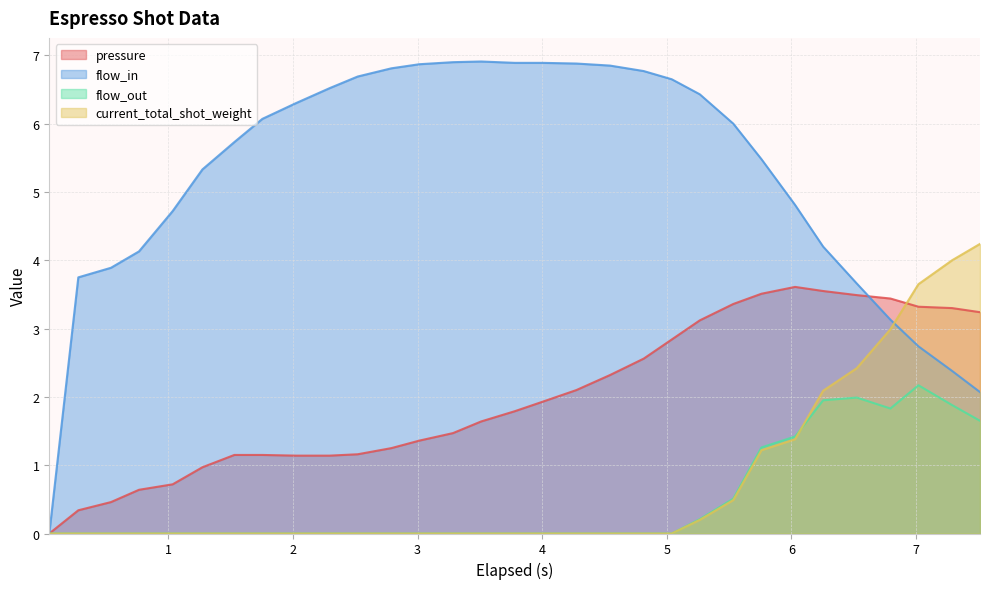

Which series has the largest range (max minus min)?

flow_in